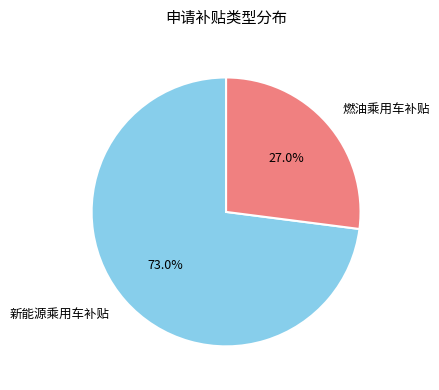

To the nearest percent, what percentage of the pie is 新能源乘用车补贴?

73%